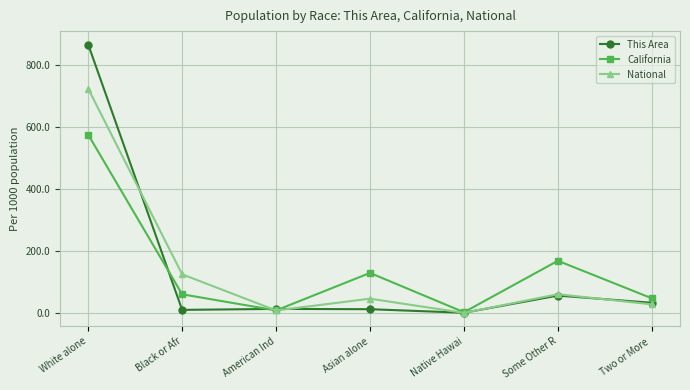

Is it true that This Area equals 96.5 at Some Other R?

False